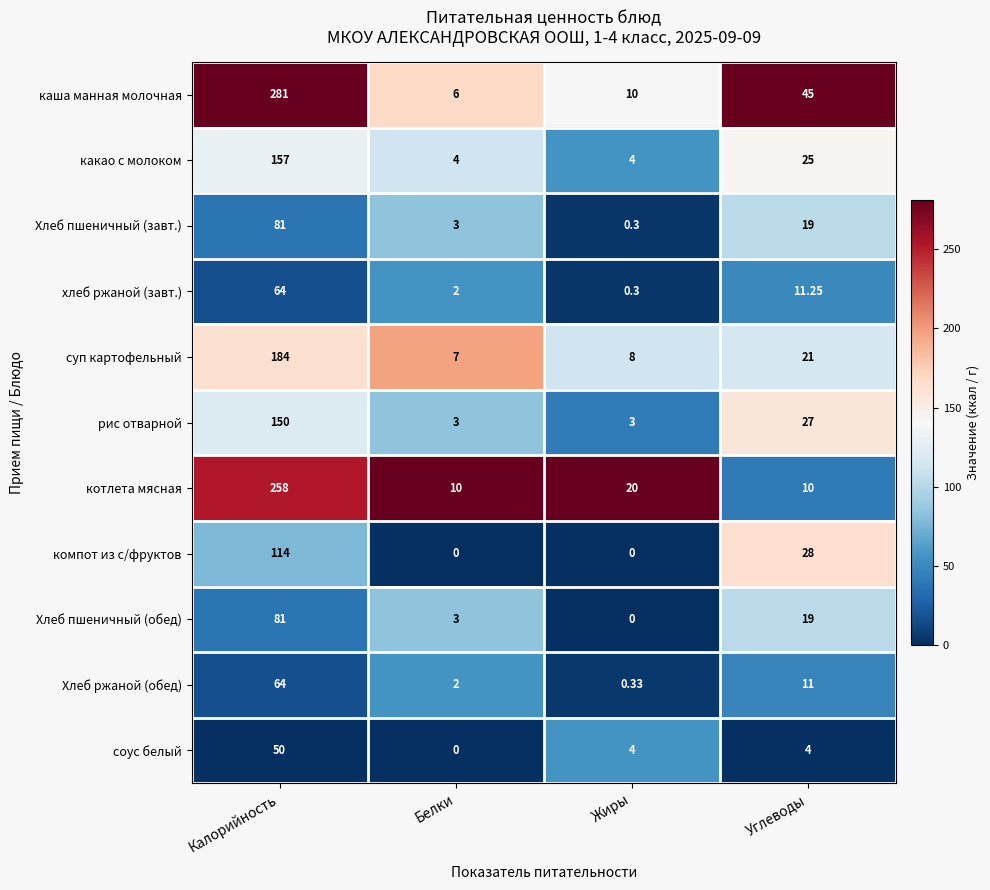

Which series changed the most between Калорийность and Белки?

каша манная молочная